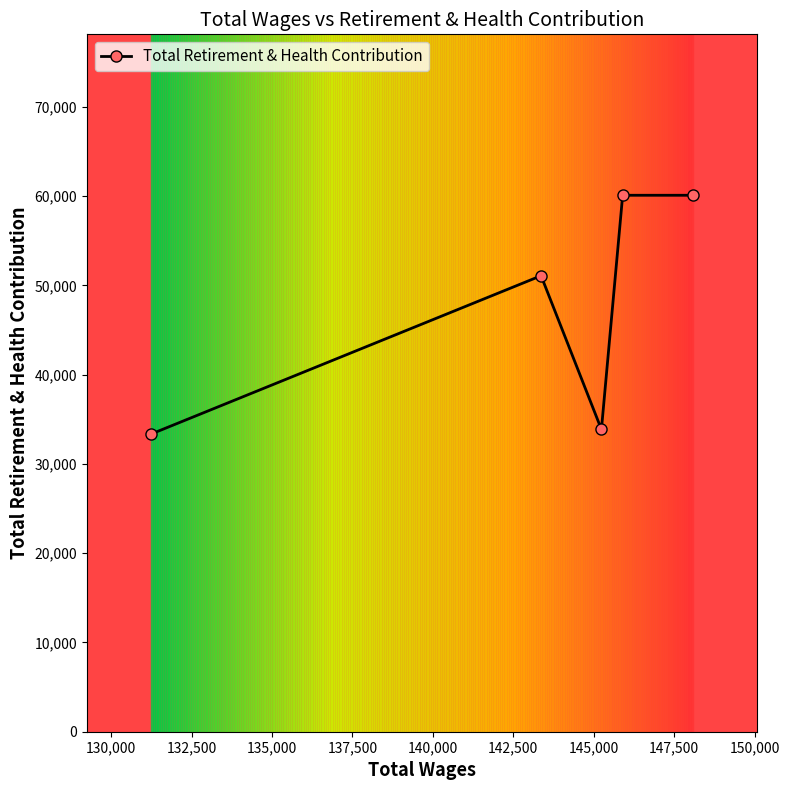

What is the value of the 2nd point from the left?

51075